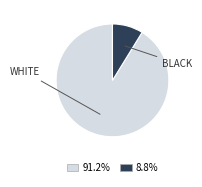

Does any single category account for the majority?

Yes